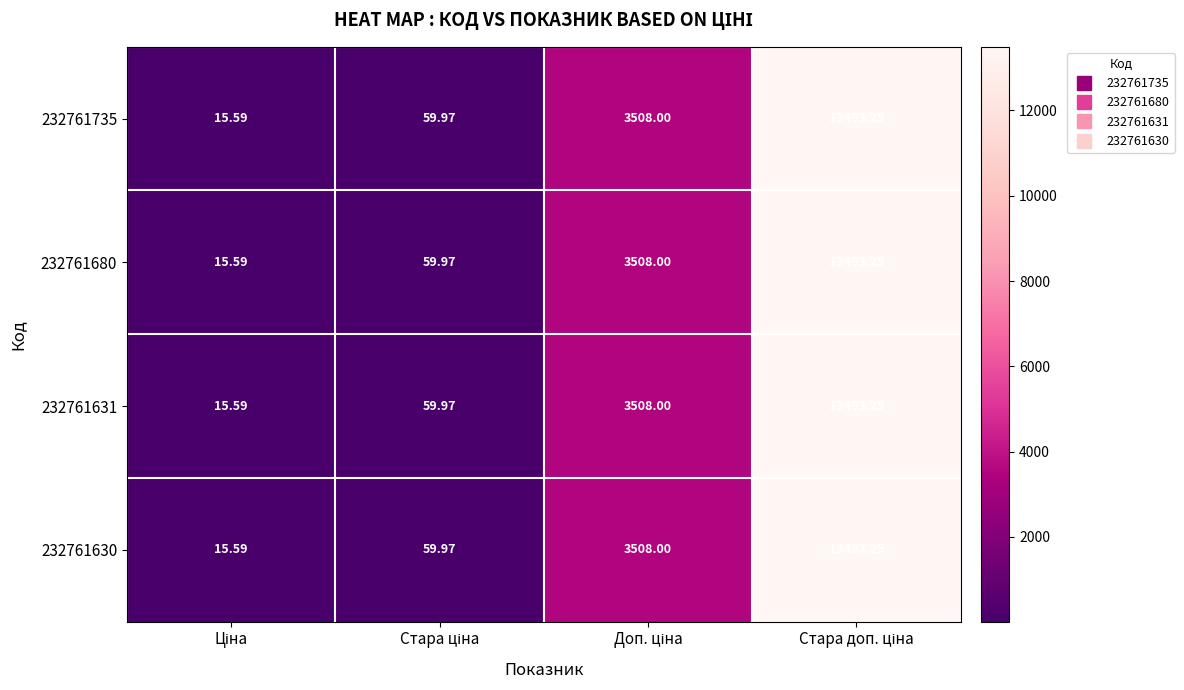

How many values in the 232761680 series are below 3508?

2